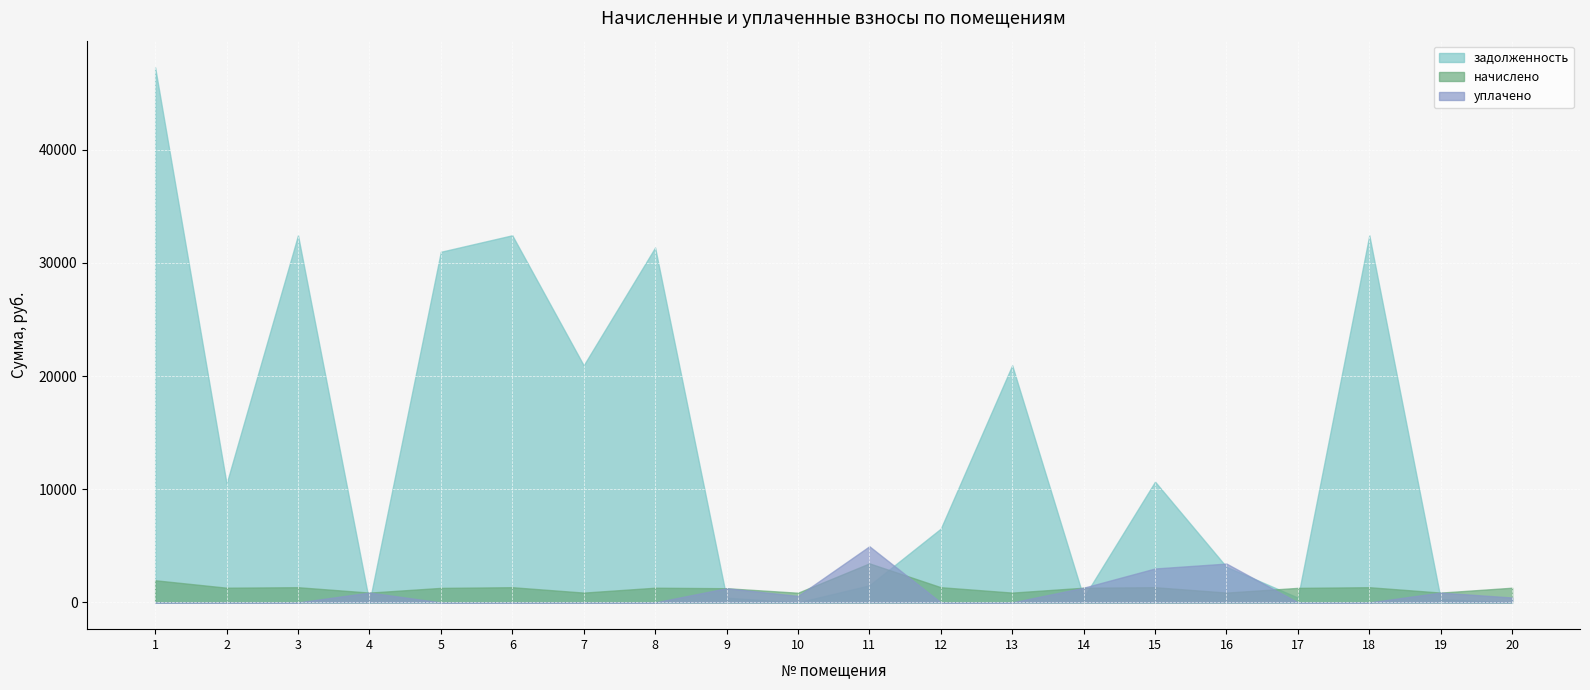

Which series changed the most between 12 and 19?

задолженность